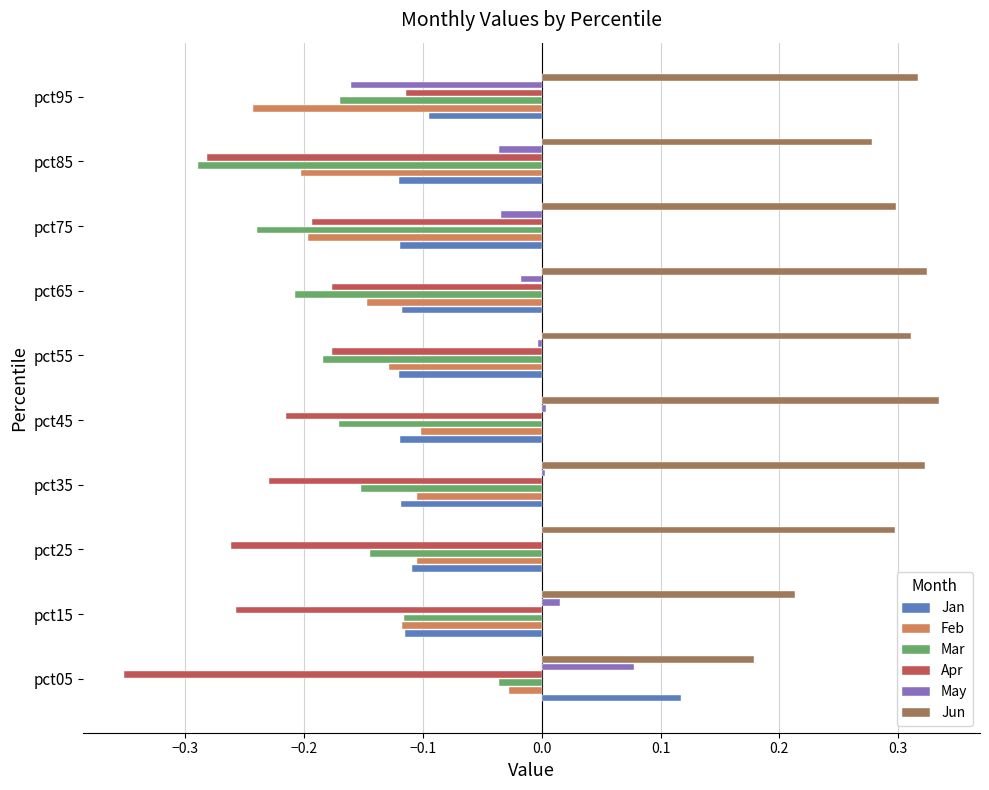

At which label does Mar reach its peak?

pct05